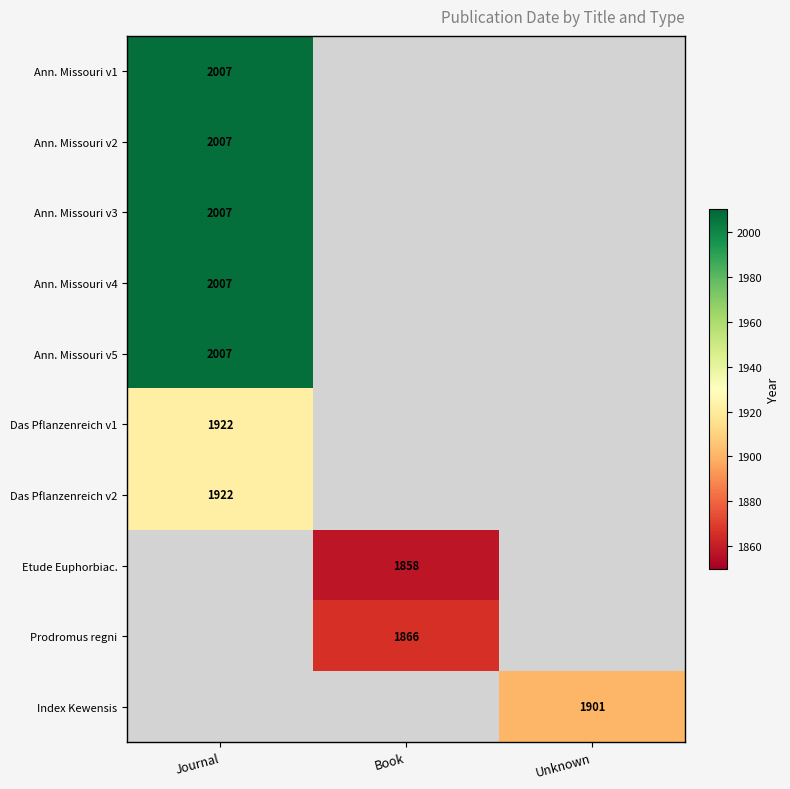

The value of Ann. Missouri v2 at Journal is 2007. True or false?

True